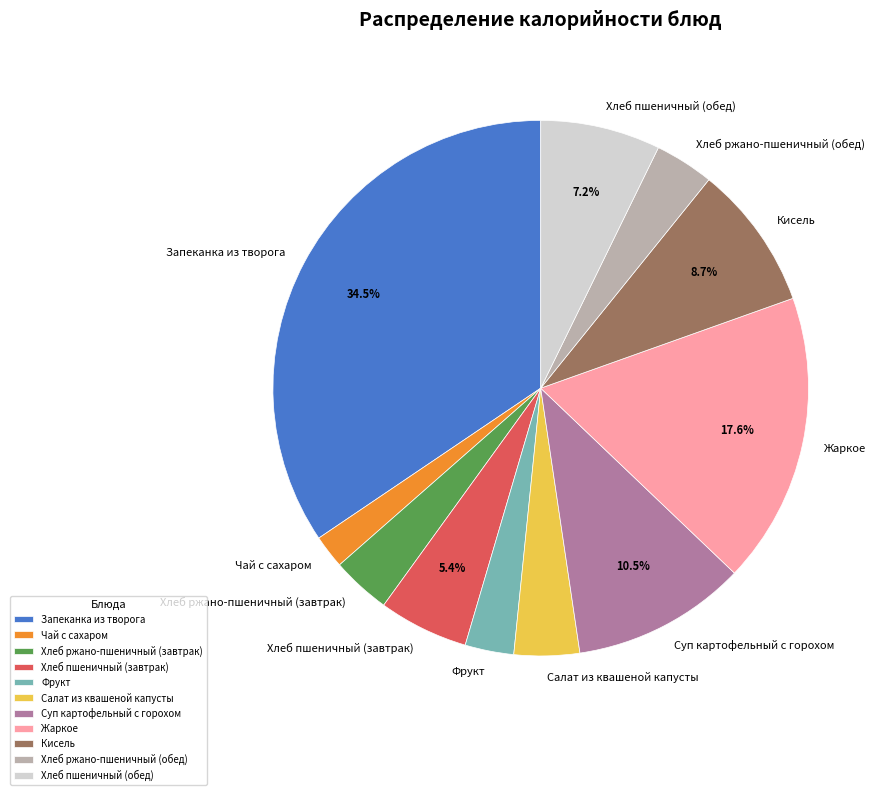

Combined, do Хлеб ржано-пшеничный (обед) and Хлеб ржано-пшеничный (завтрак) account for over 50%?

No